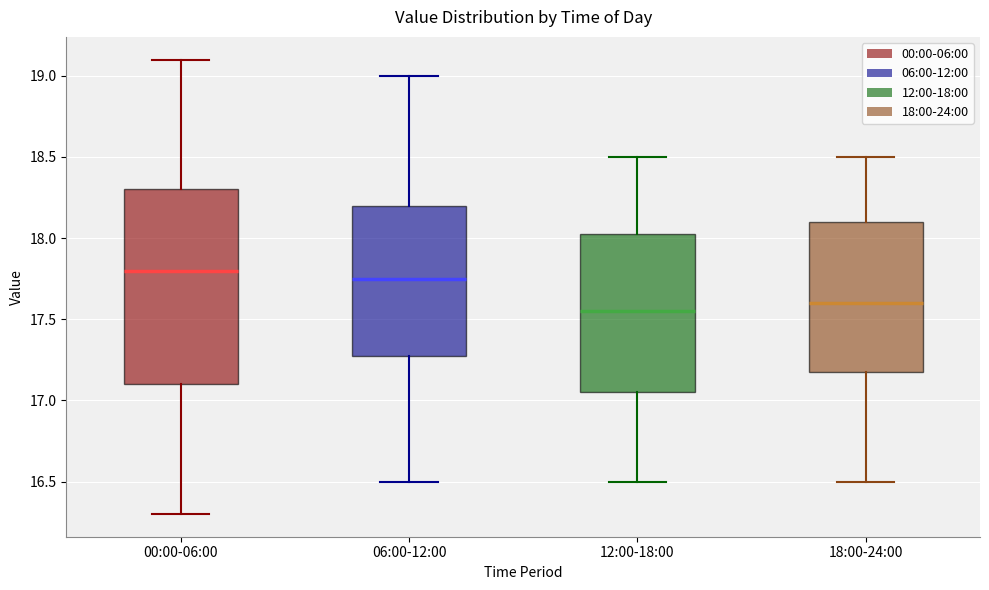

Where does the upper whisker of the box for 12:00-18:00 end on the y-axis? The values are not printed on the chart, so give them approximately, as read against the axis.

18.50